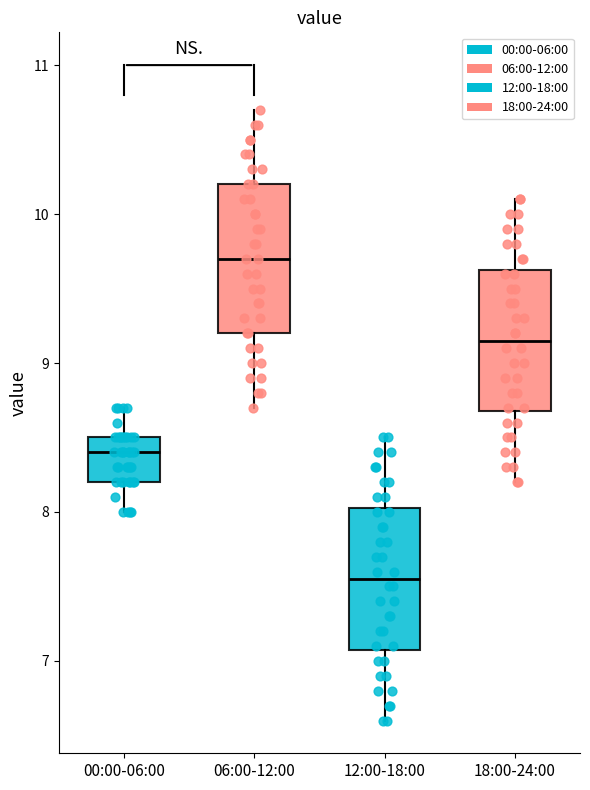

Reading left to right, transcribe this box plot: for each box, give where its median line is, the range the box spans, and where its two whiskers end, as read against the y-axis. The values are not printed on the chart, so give them approximately, as read against the axis.

00:00-06:00: median 8.4, box 8.2 to 8.5, whiskers 8.0 to 8.7
06:00-12:00: median 9.7, box 9.2 to 10.2, whiskers 8.7 to 10.7
12:00-18:00: median 7.6, box 7.1 to 8.0, whiskers 6.6 to 8.5
18:00-24:00: median 9.2, box 8.7 to 9.6, whiskers 8.2 to 10.1